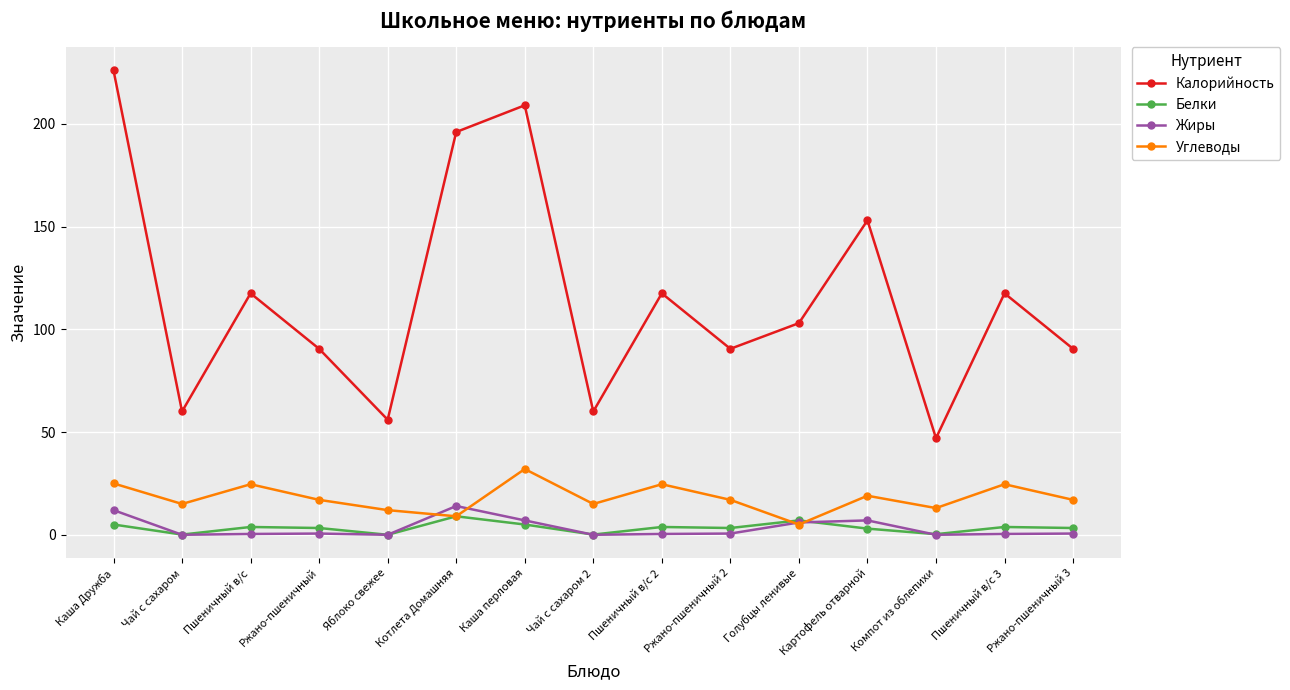

Which category has the highest value across all series?

Каша Дружба